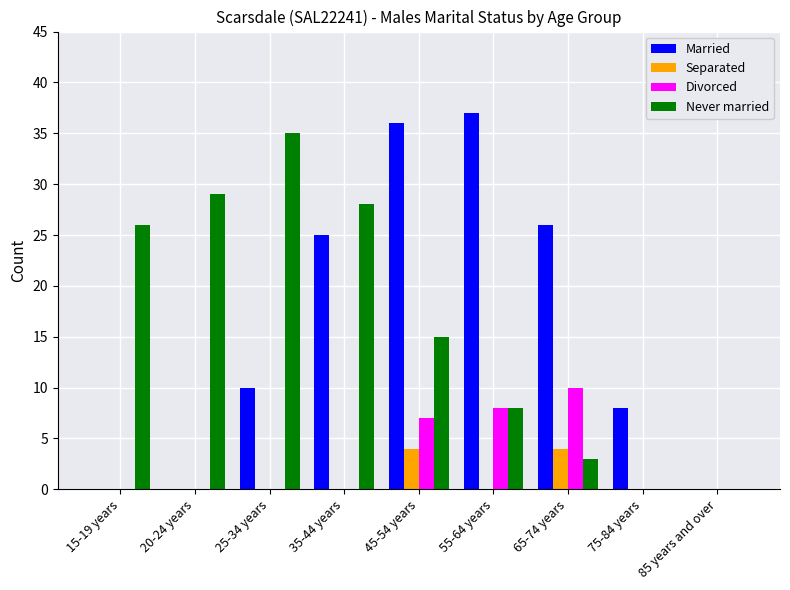

What is the total value across all series at 55-64 years?

53